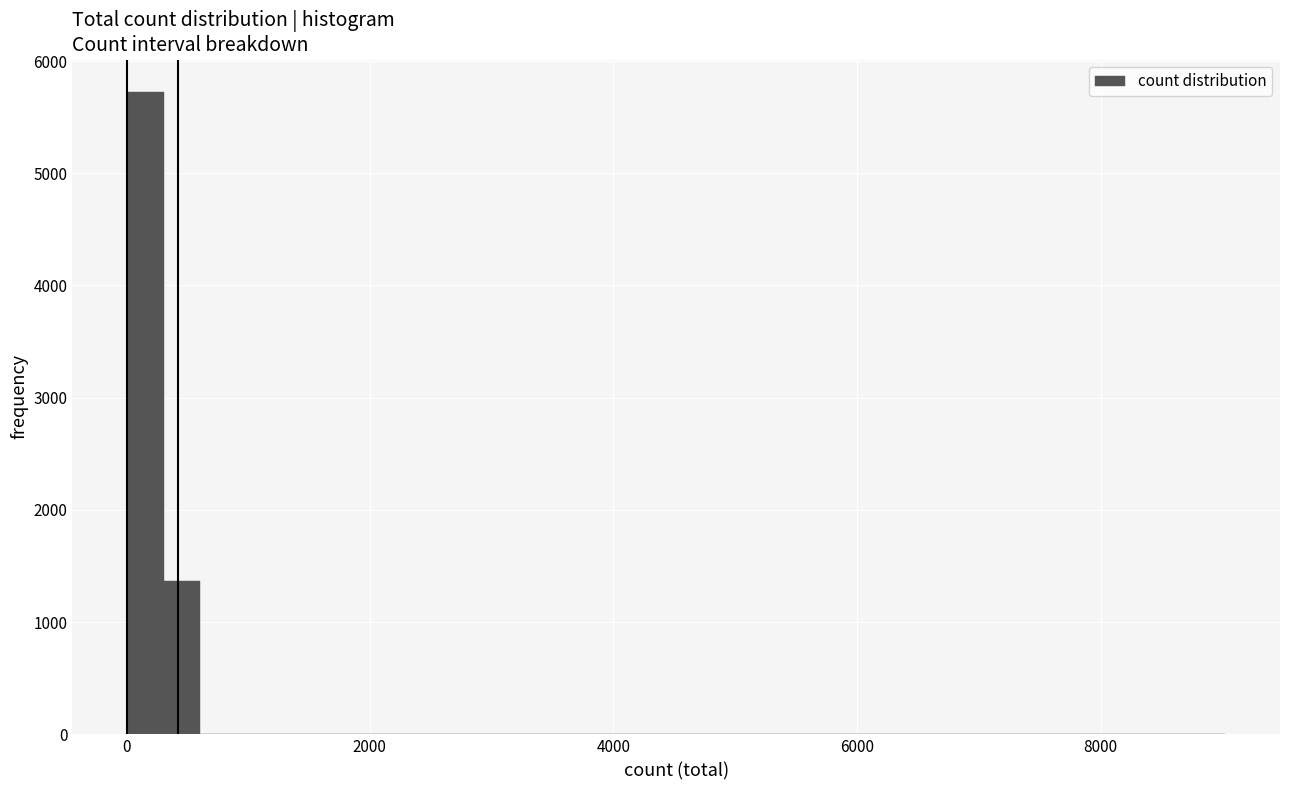

Read against the x-axis, roughly where is the centre of the tallest bar?

200